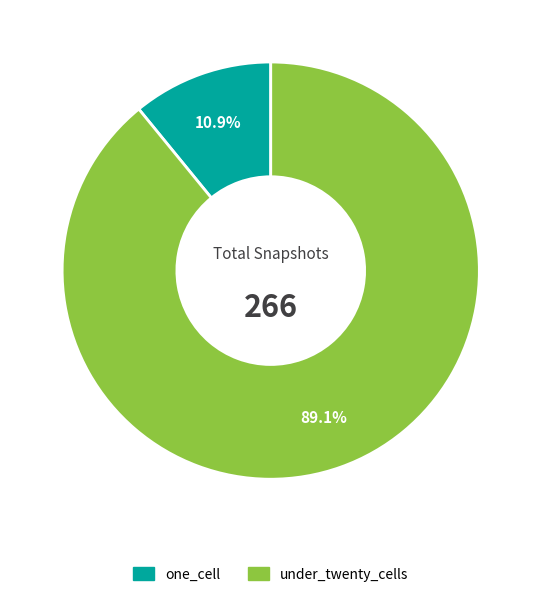

Is there a majority slice in this chart?

Yes